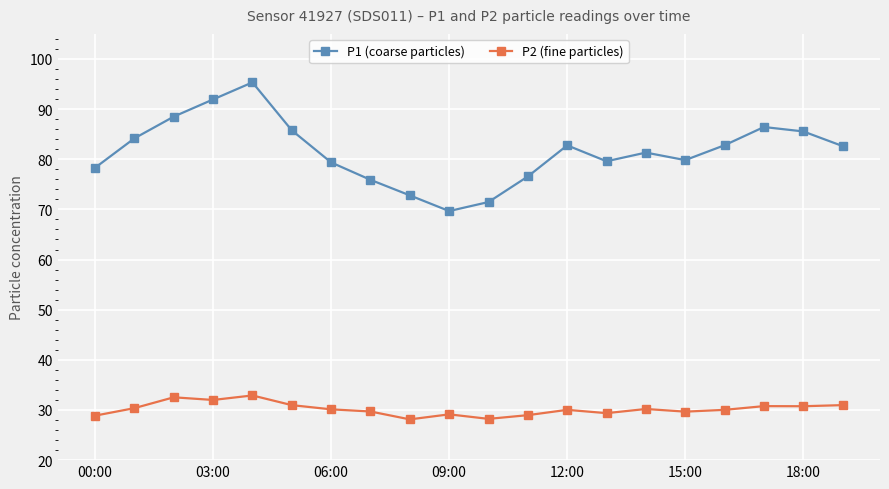

What is the minimum value shown in the chart?

28.1